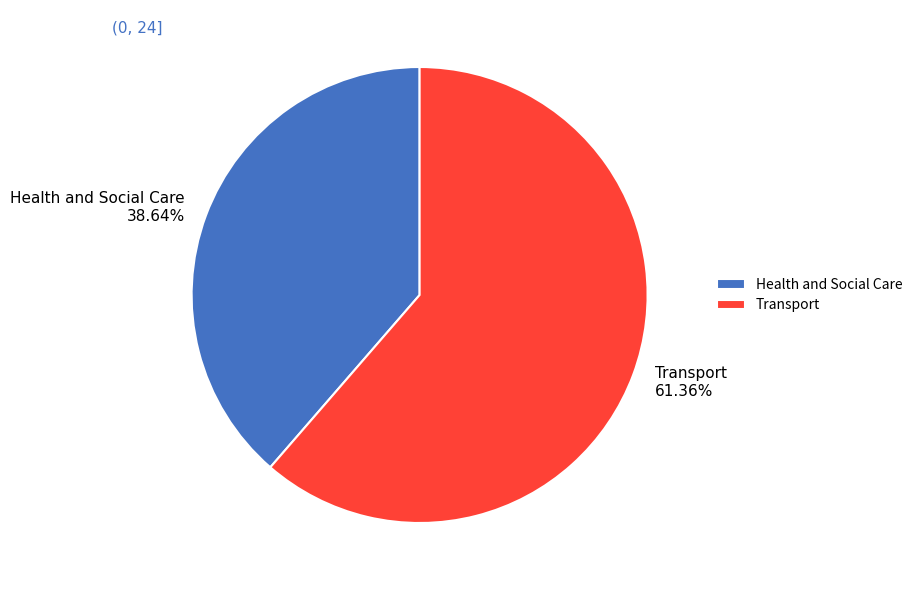

How many slices are in this pie chart?

2